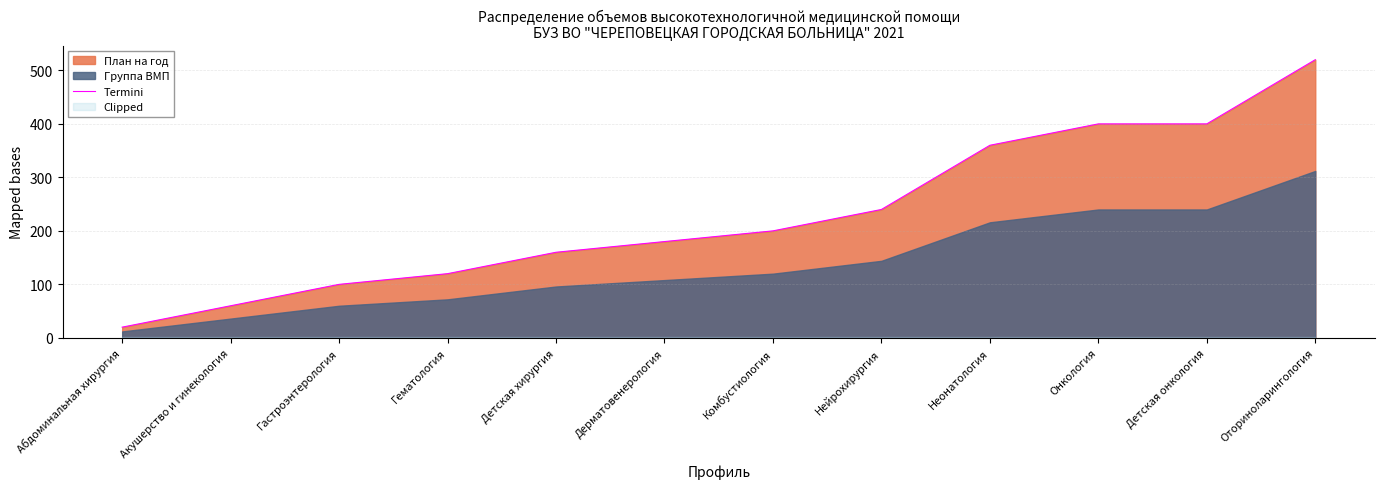

Reading right to left, what are all the values shown in this chart?

520	400	400	360	240	200	180	160	120	100	60	20